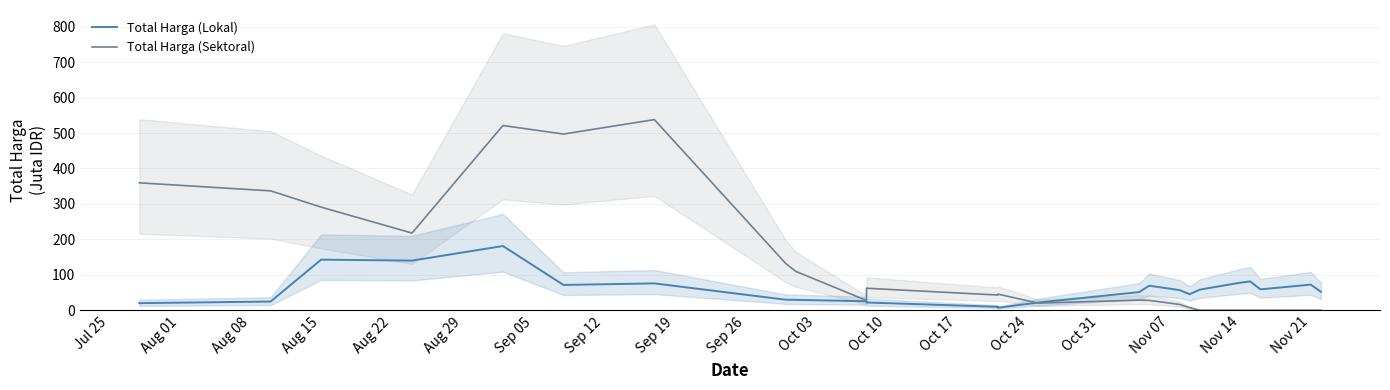

What is the difference between the second highest and second lowest values in the Total Harga (Lokal) series?

133.0